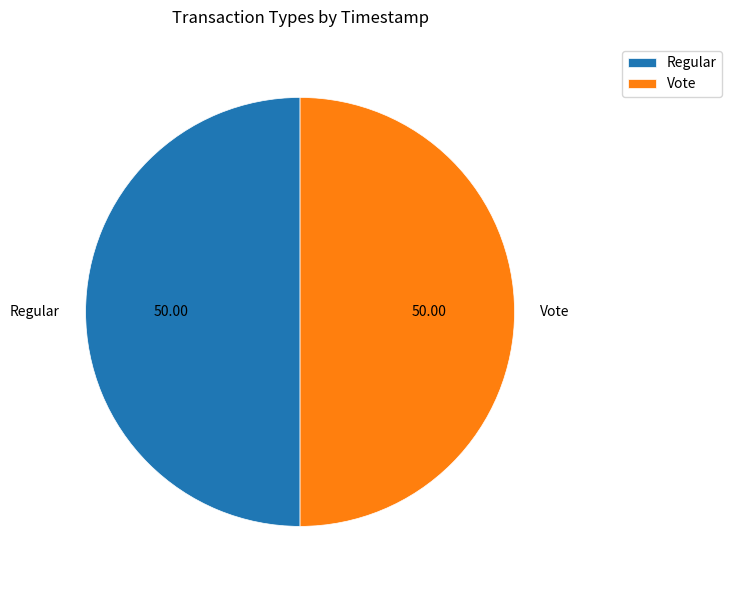

Approximately how many times larger is the value at Regular compared to Vote?

1.0